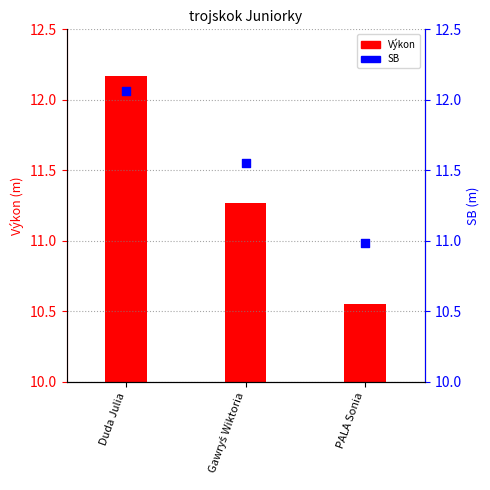

Which series has the largest Y range (max minus min)?

Výkon